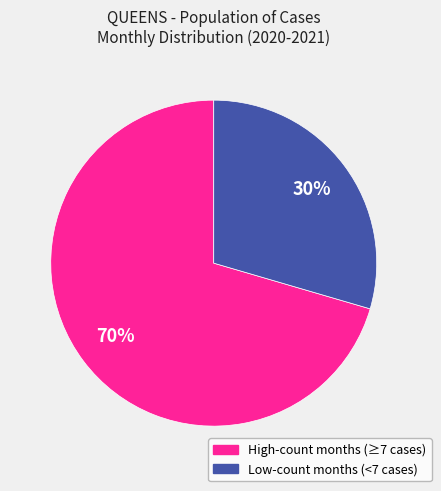

Is there a majority slice in this chart?

Yes